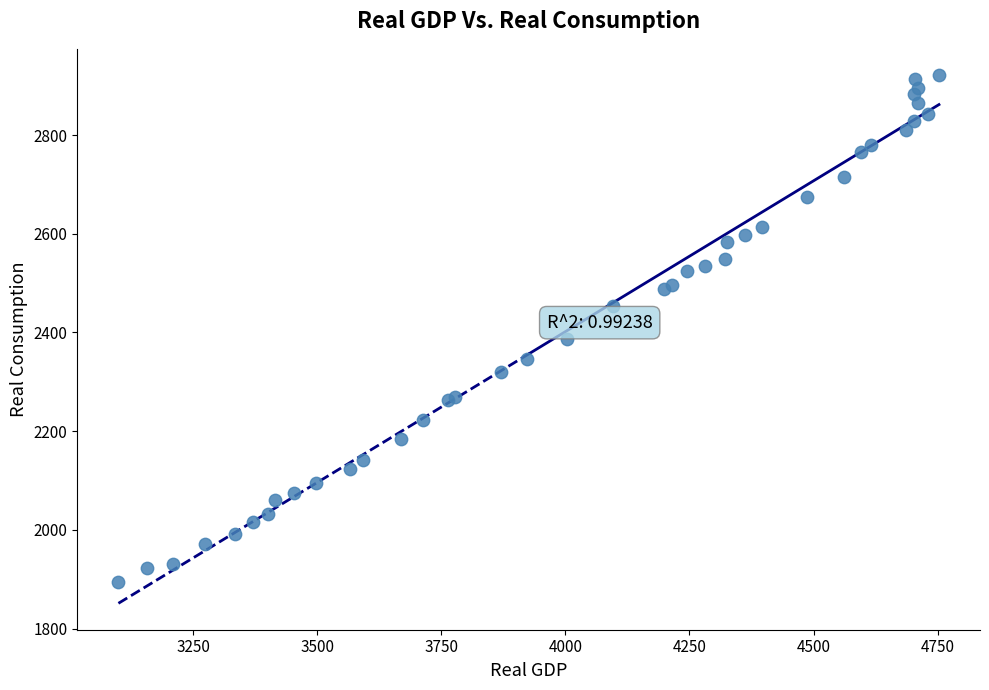

What Y value in the scatter plot is closest to 2407?

2385.9